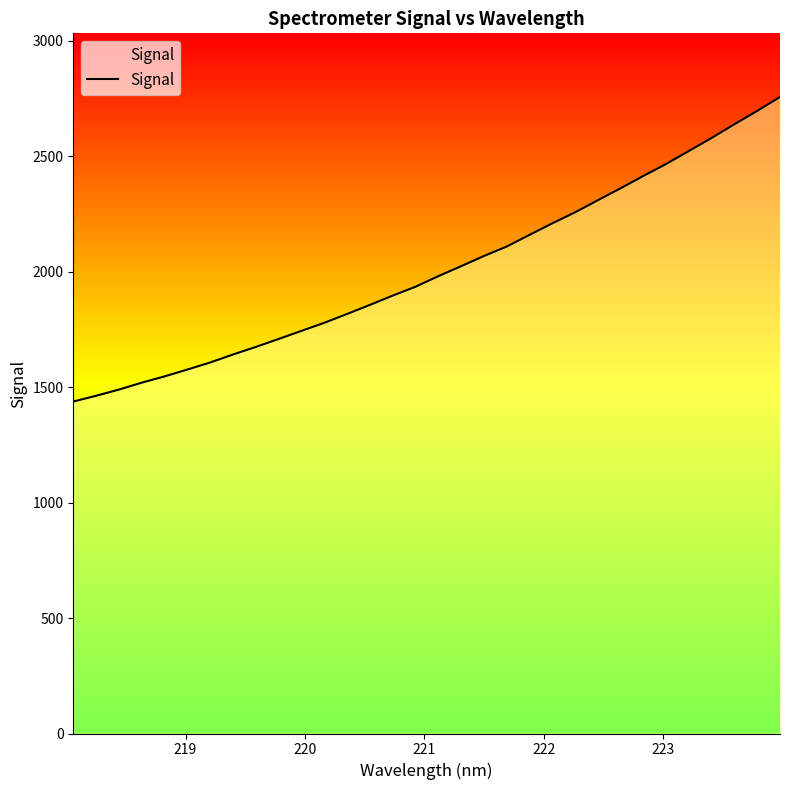

What is the maximum value shown in the chart?

2756.3